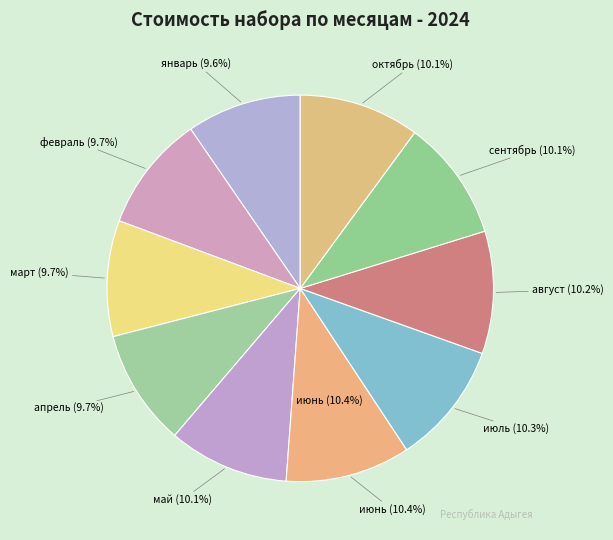

How many slices are in this pie chart?

10